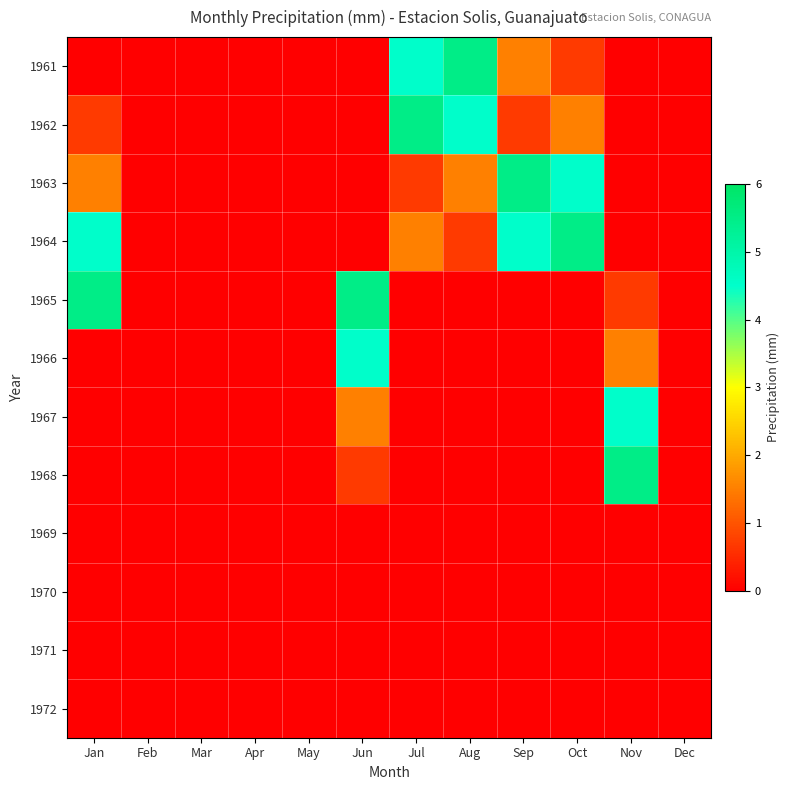

Count the number of categories in the chart.

12